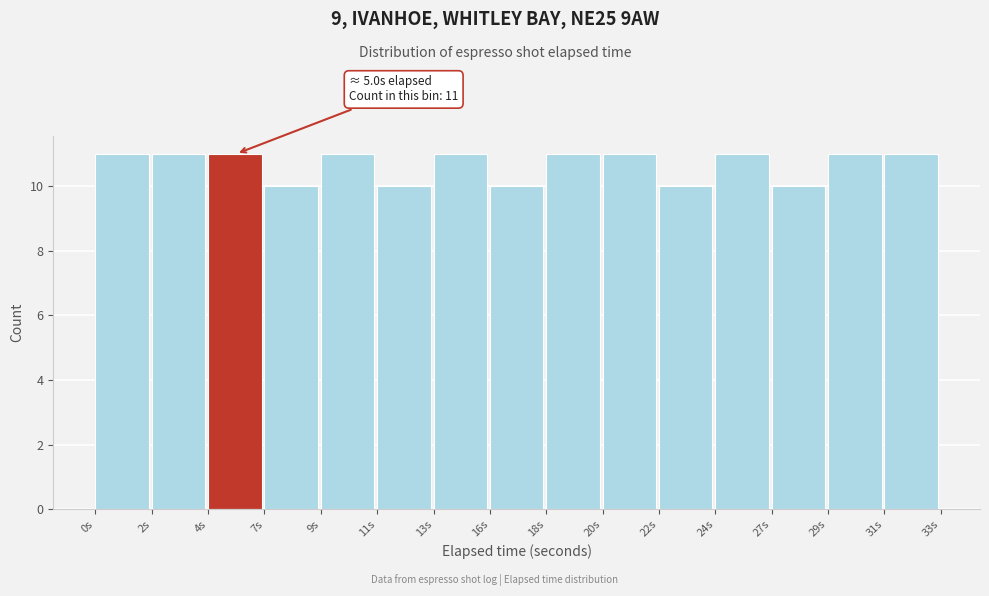

Reading right to left, transcribe all the data shown in this chart.

31s=11	29s=11	27s=10	24s=11	22s=10	20s=11	18s=11	16s=10	13s=11	11s=10	9s=11	7s=10	4s=11	2s=11	0s=11